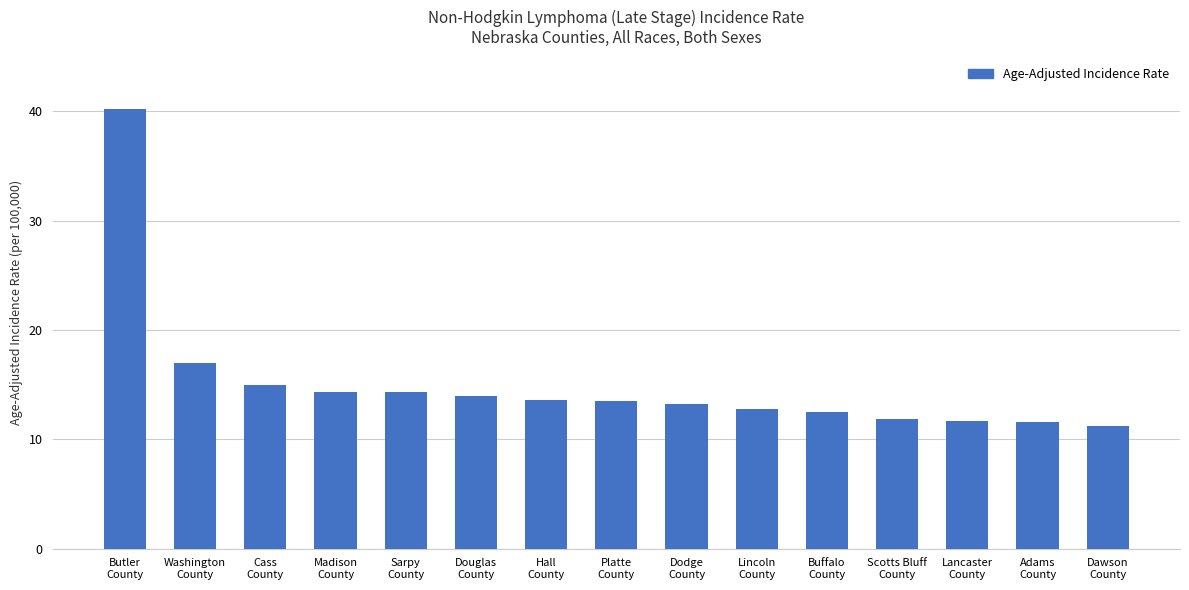

What is the value of the 7th bar from the left?

13.6